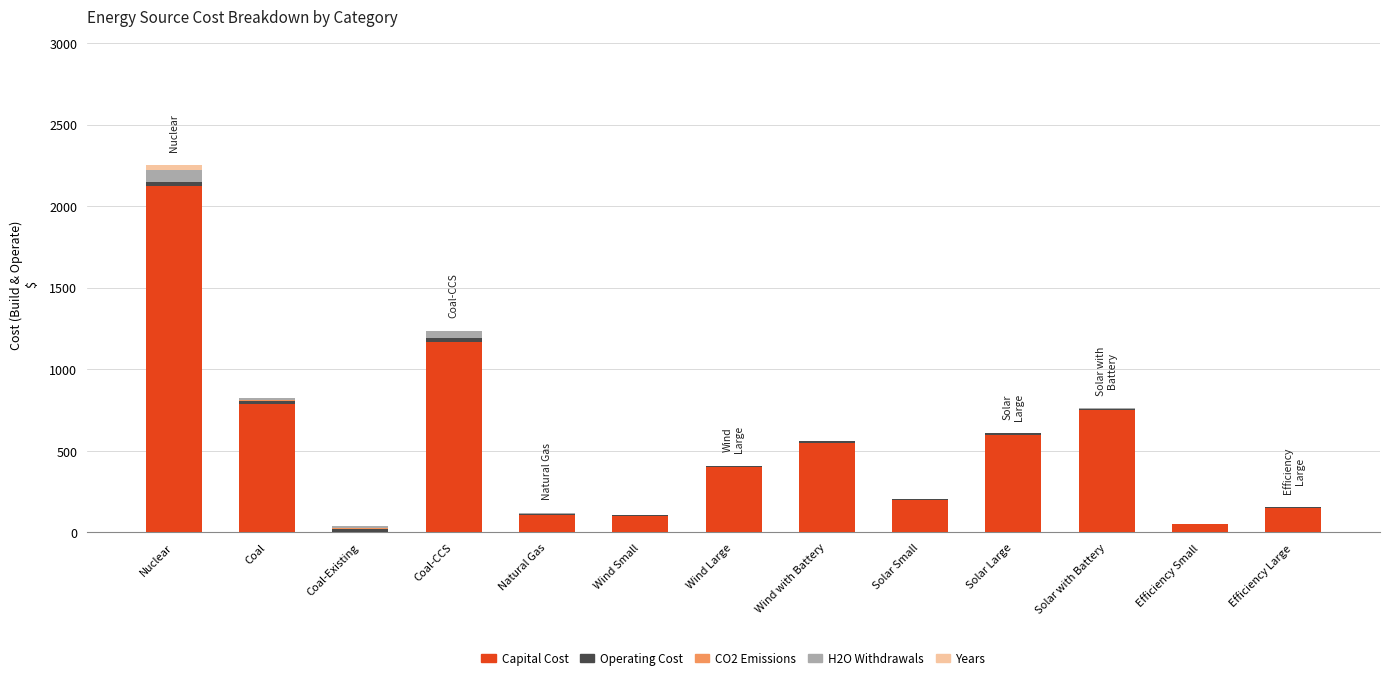

How many values in Capital Cost are above zero?

12